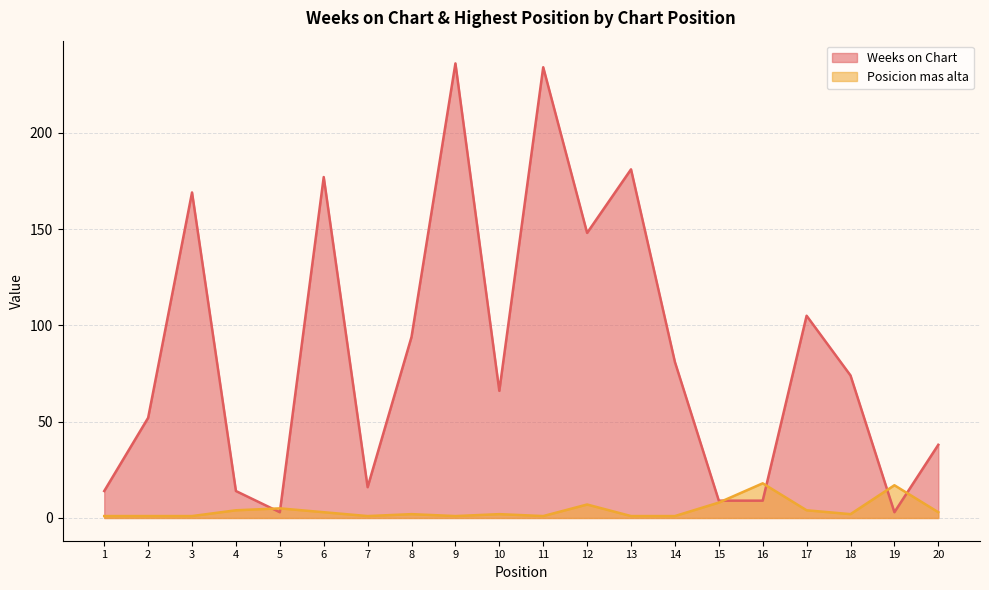

What is the spread (max minus min) of values at 5?

2